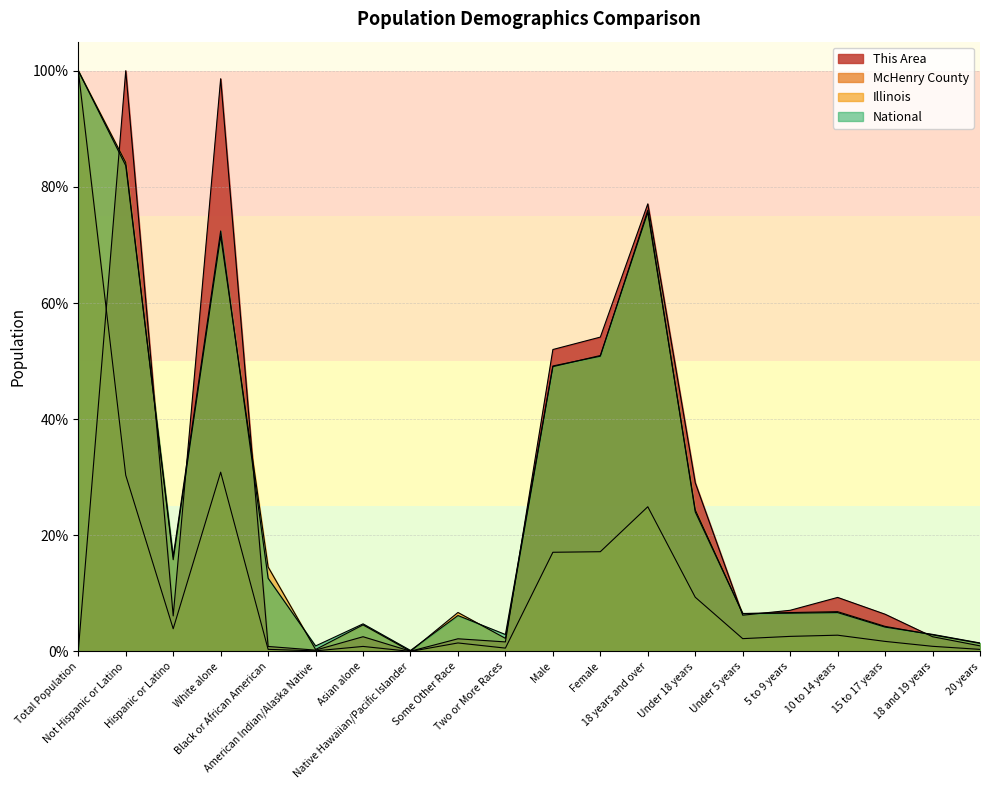

Is it true that Illinois equals 100.0 at Total Population?

True